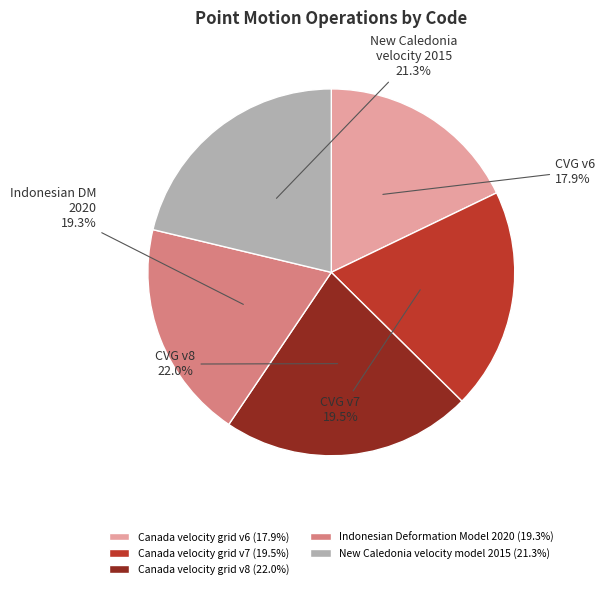

True or false: Canada velocity grid v8 accounts for 9% of the total.

False